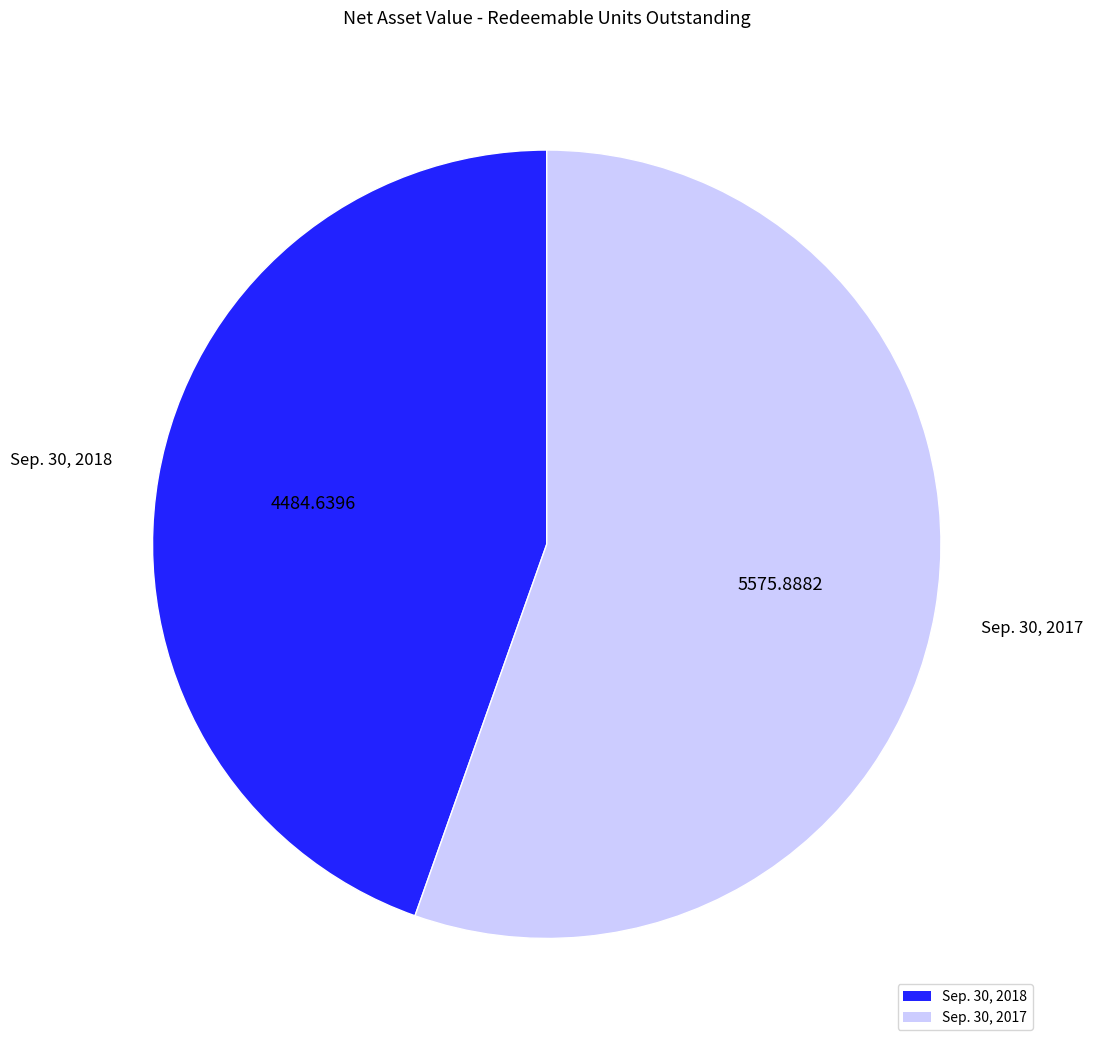

Do Sep. 30, 2017 and Sep. 30, 2018 together represent more than half of the pie?

Yes